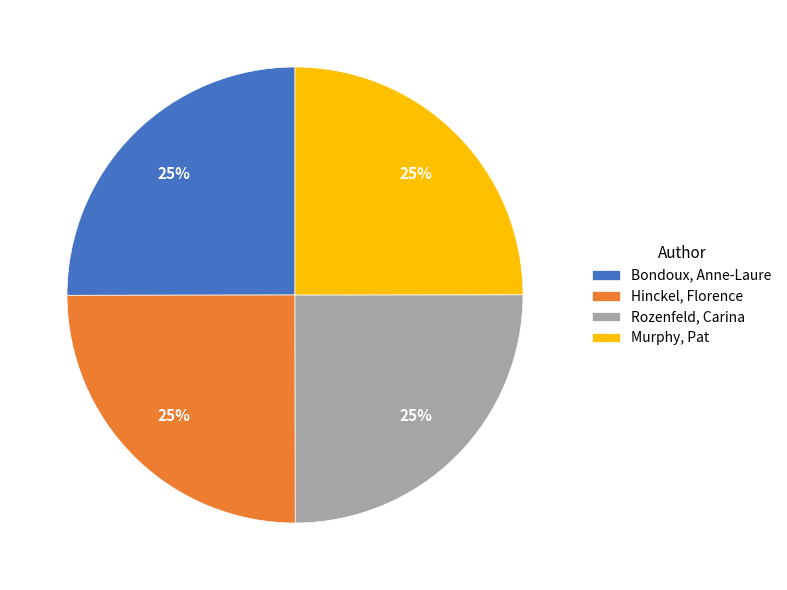

Is it true that Bondoux, Anne-Laure is 25% of the pie?

True